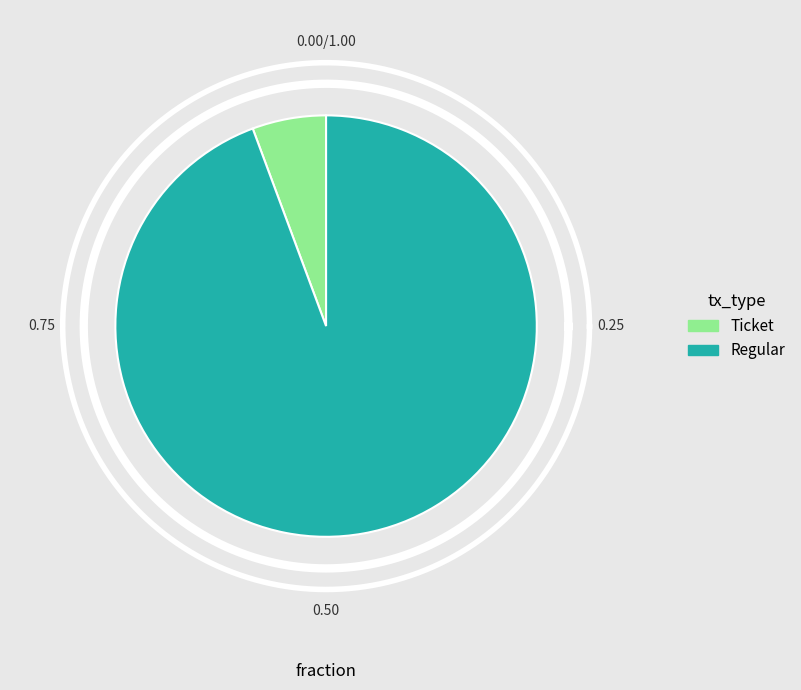

Which slice is the smallest?

tx_type: Ticket (io_index=0)